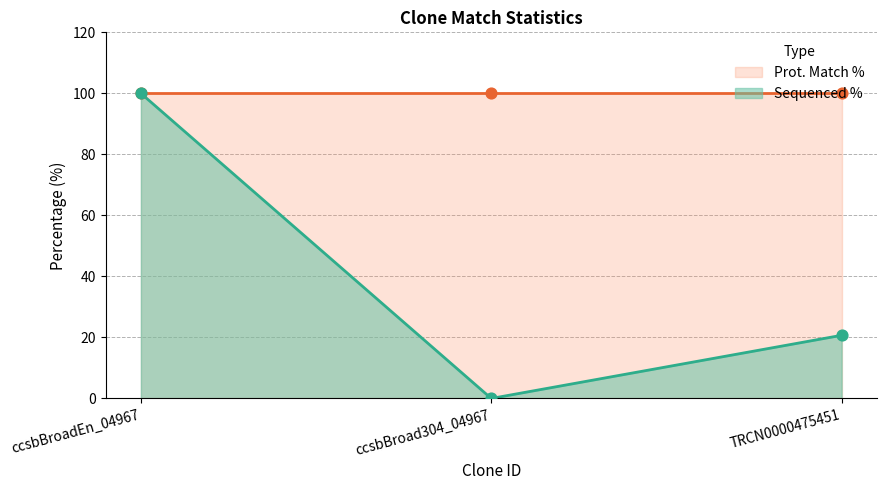

Between TRCN0000475451 and ccsbBroad304_04967, which is larger?

TRCN0000475451